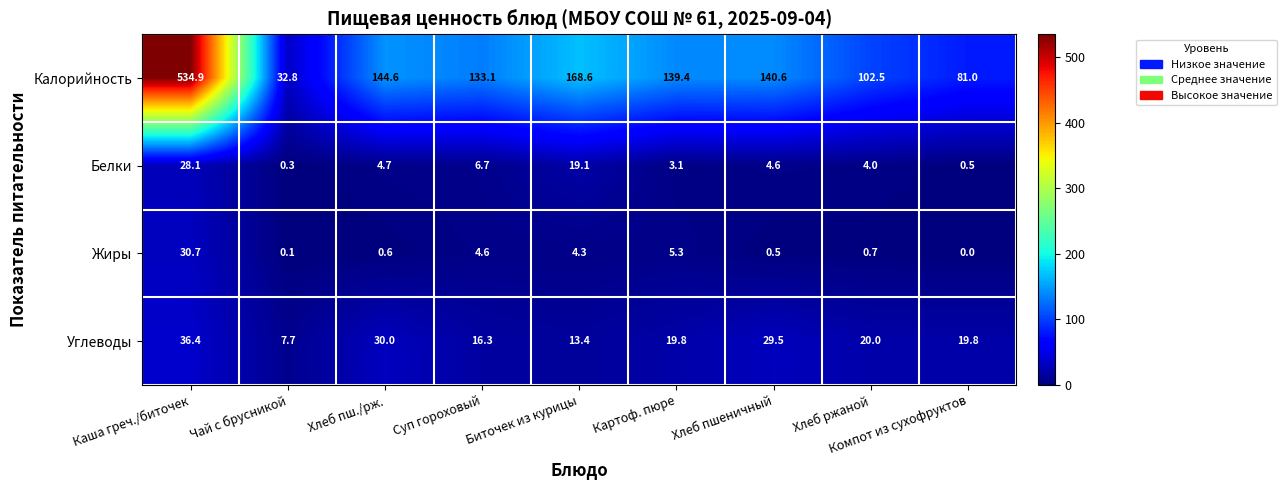

List the series in order of their peak value, highest first.

Калорийность, Углеводы, Жиры, Белки